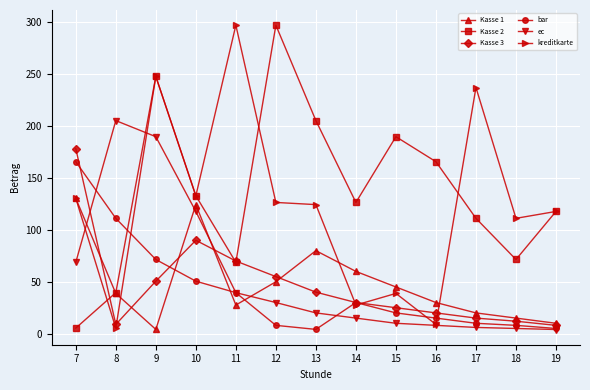

What is the value of the kreditkarte point at the 11th from the left?

237.2